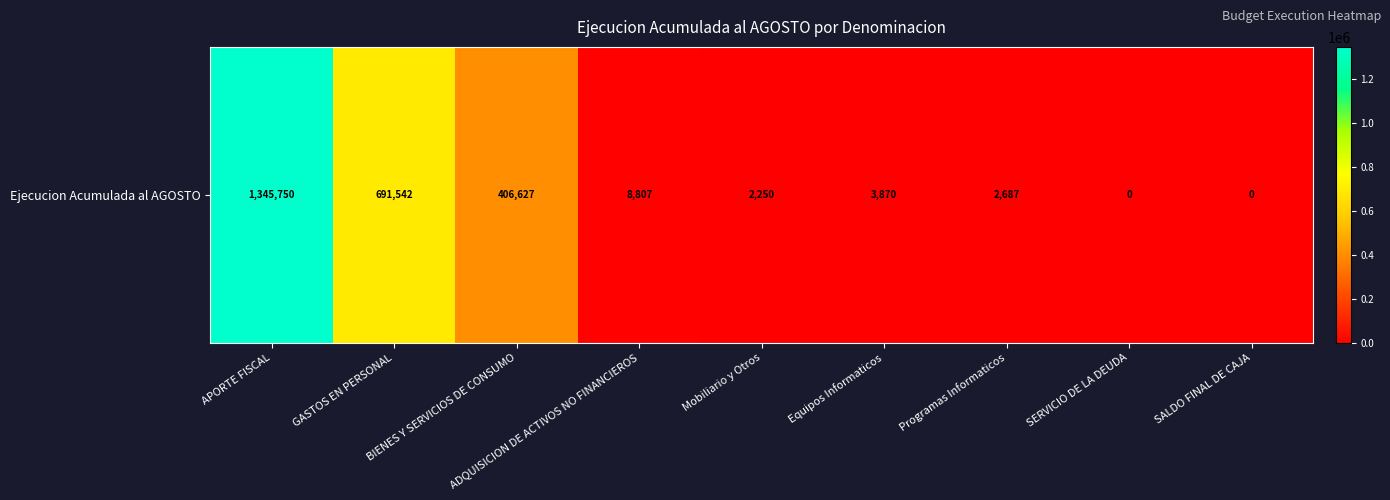

What is the maximum value shown in the chart?

1345750